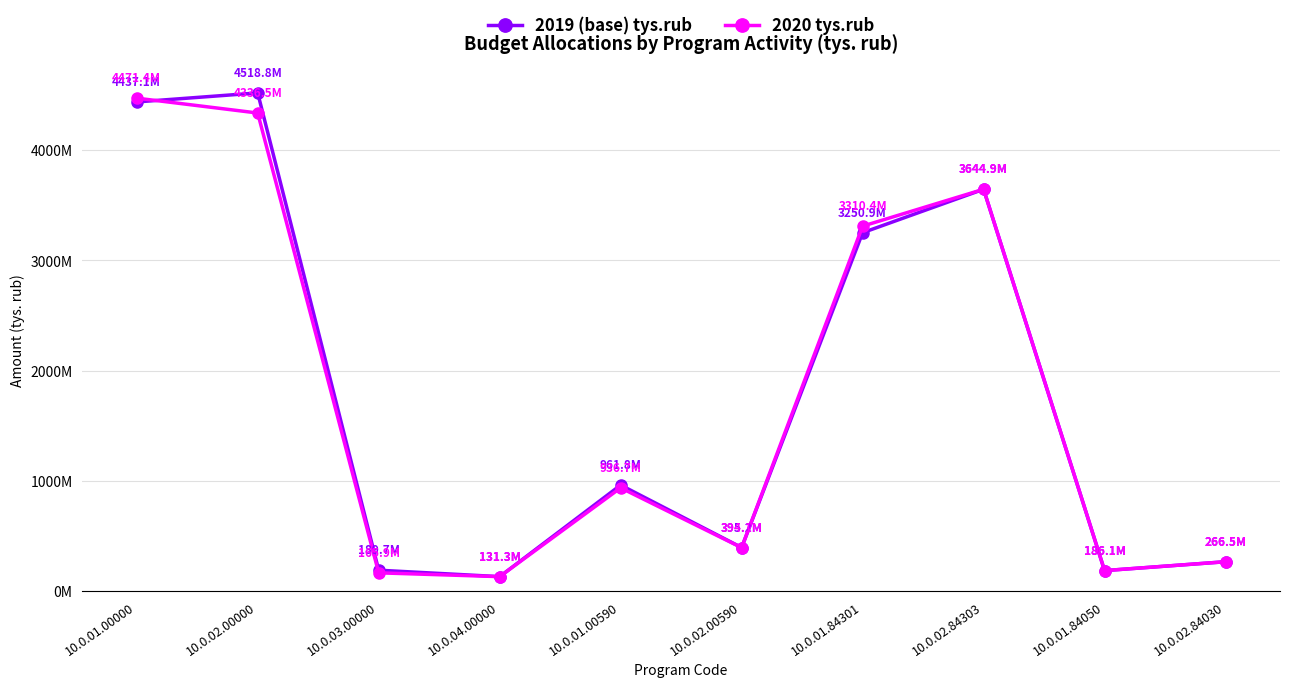

List the series in order of their peak value, lowest first.

2020 tys.rub, 2019 (base) tys.rub